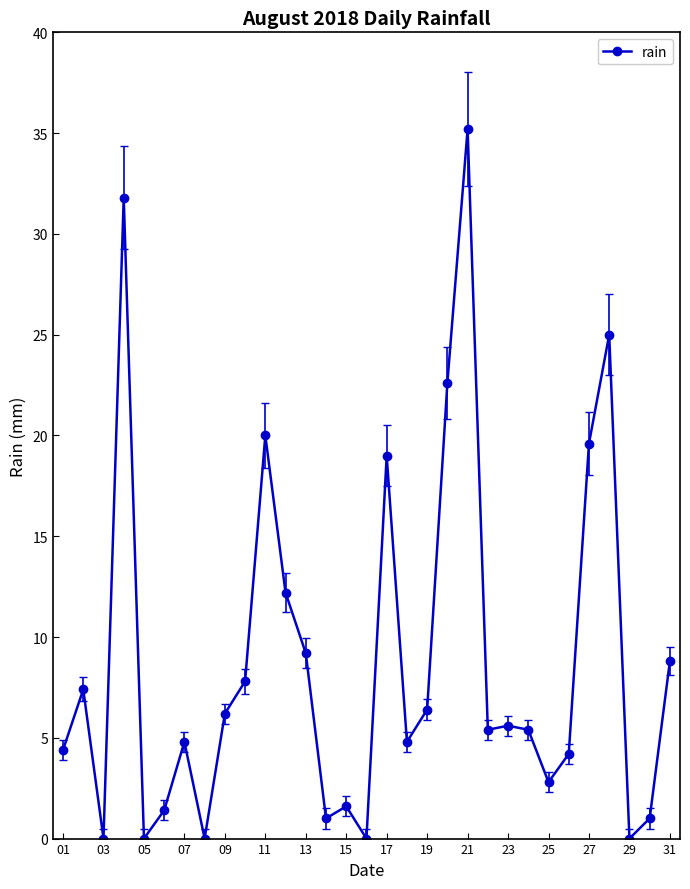

What is the maximum value shown in the chart?

35.2